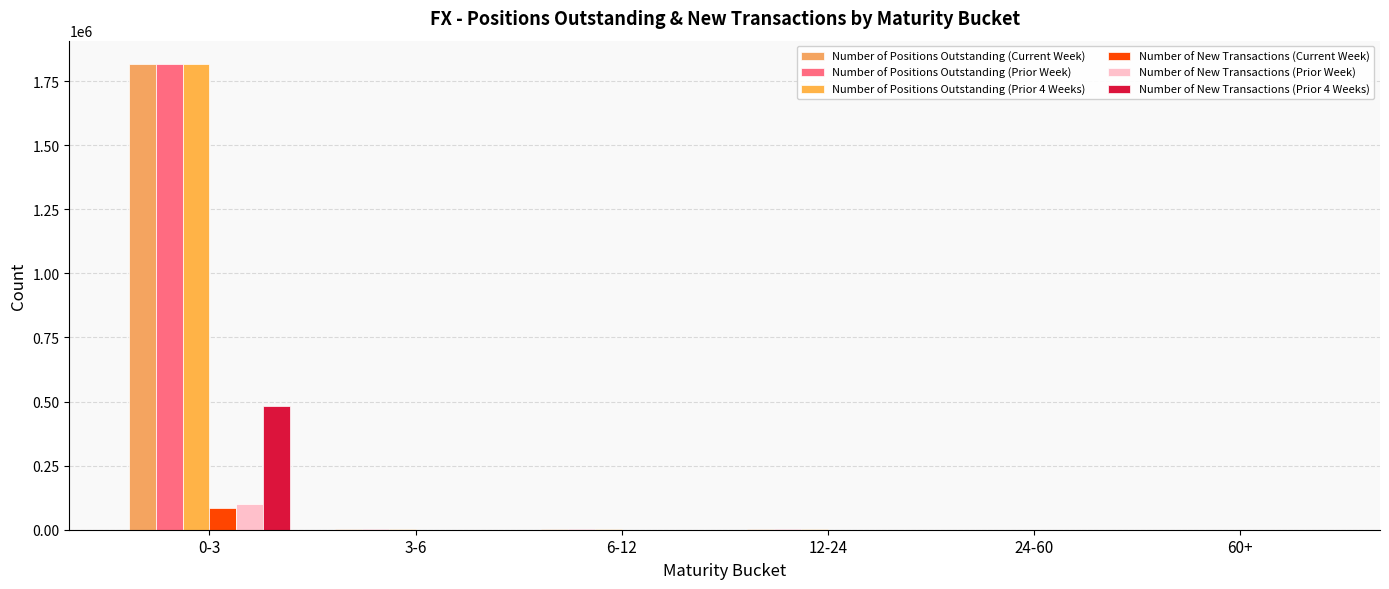

Are the bars grouped side by side (vs. stacked)?

Yes